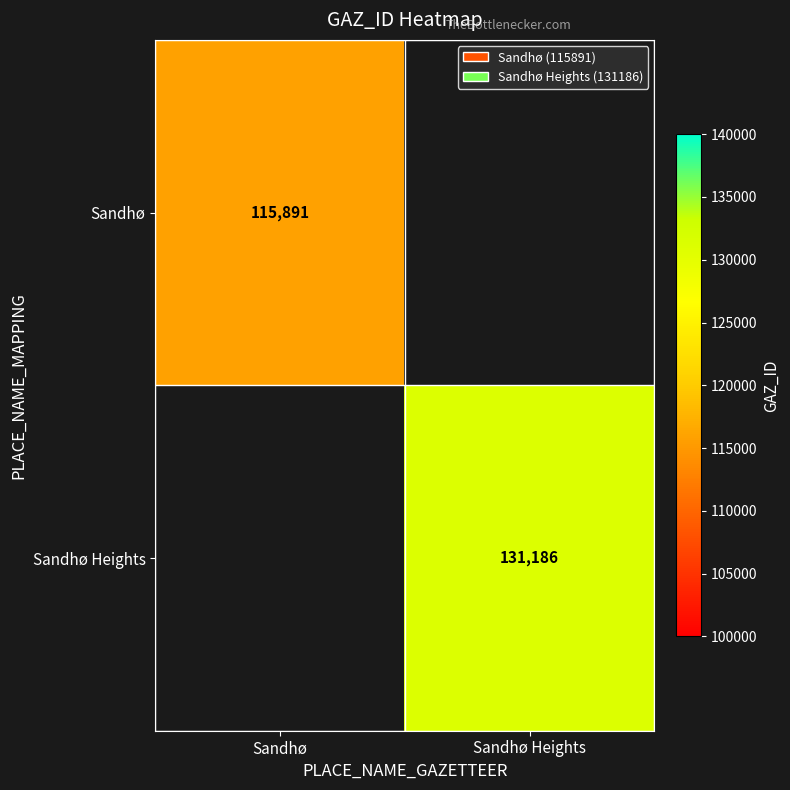

The Sandhø series shows 154824 at Sandhø. True or false?

False